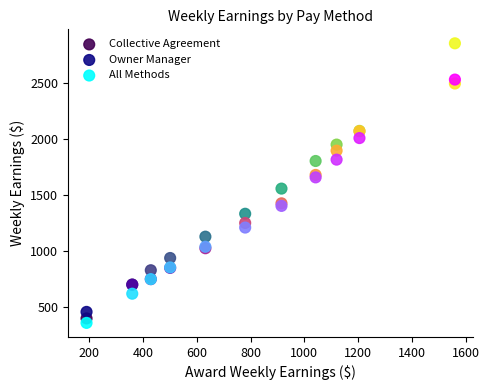

What is the X range (max minus min) for the scatter plot?

1370